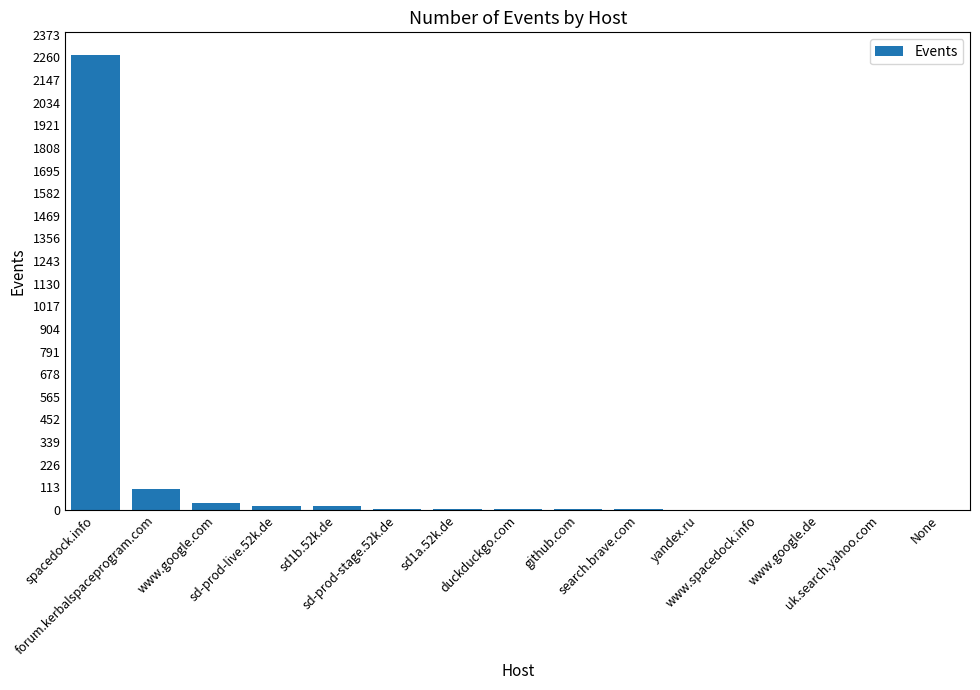

What is the greatest value displayed?

2272